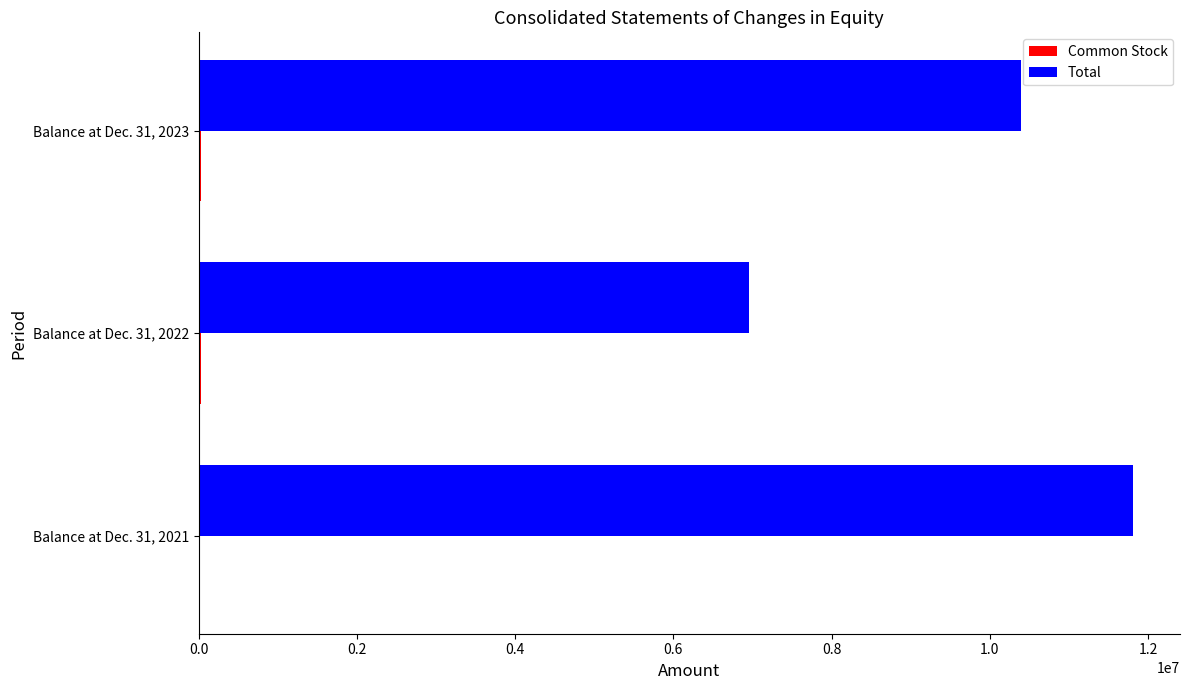

The value of Total at Balance at Dec. 31, 2021 is 11813300. True or false?

True